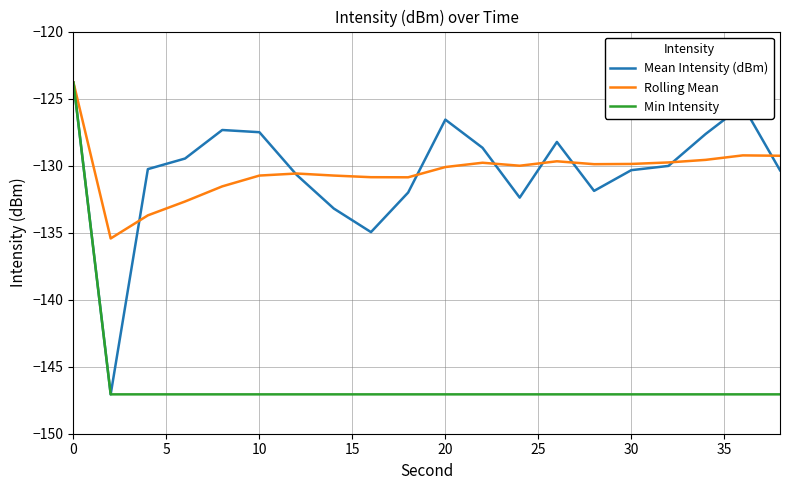

What is the sum of all Mean Intensity (dBm) values?

-2607.9